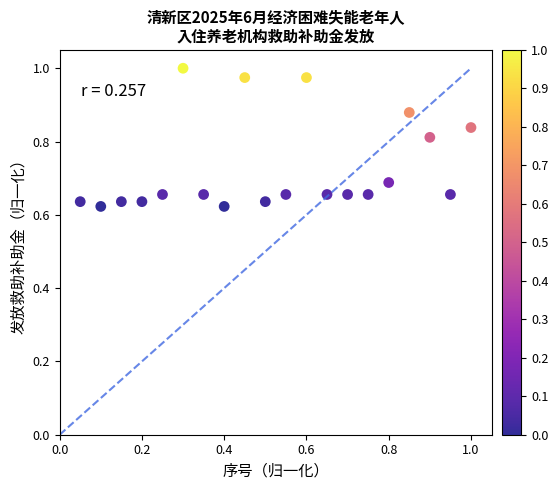

What is the range of Y values (max minus min)?

0.4